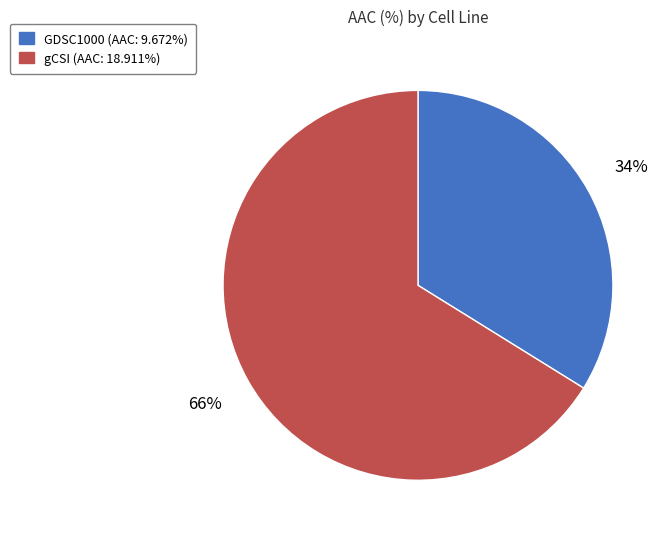

Count the number of slices in the pie.

2